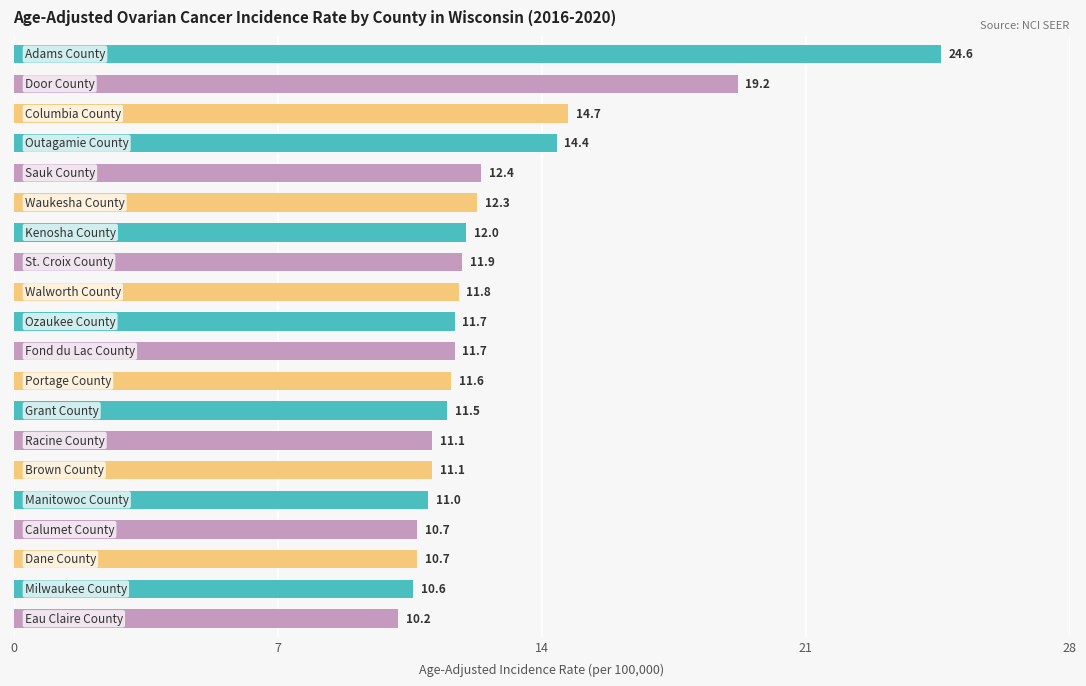

What is the value of the 19th bar from the top?

10.6